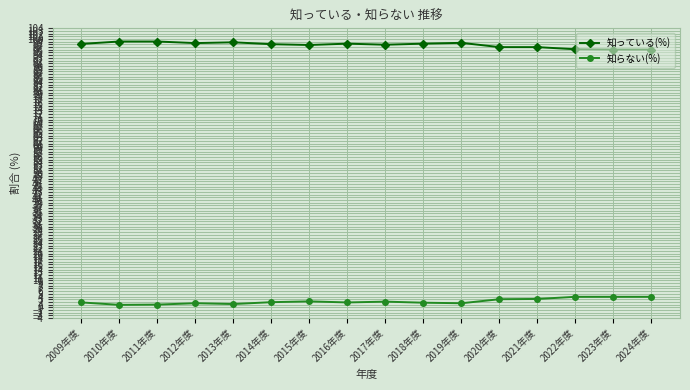

True or false: 知らない(%) has more than 0 points higher than both neighbors.

True